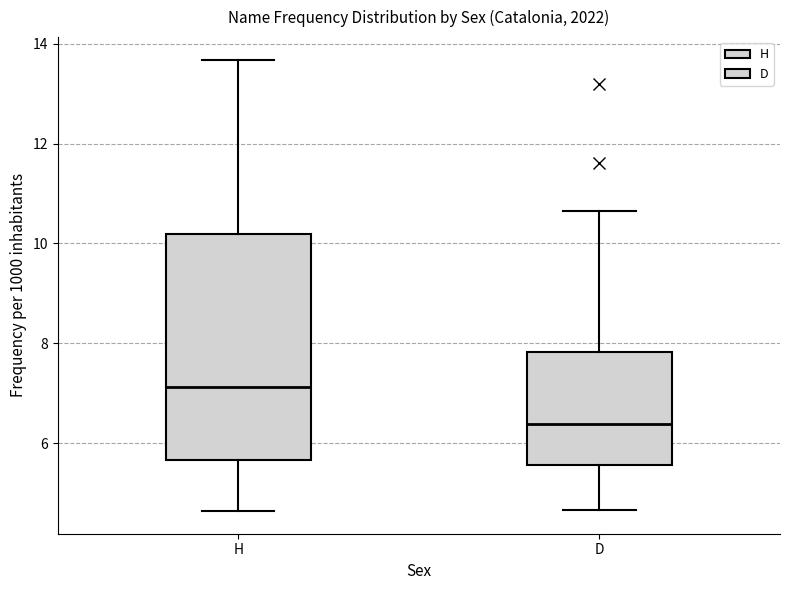

Reading left to right, read every box against the y-axis: the position of its median line, the range the box covers, and the ends of its whiskers. The values are not printed on the chart, so give them approximately, as read against the axis.

H: median 7.2, box 5.6 to 10.2, whiskers 4.6 to 13.6
D: median 6.4, box 5.6 to 7.8, whiskers 4.6 to 10.6